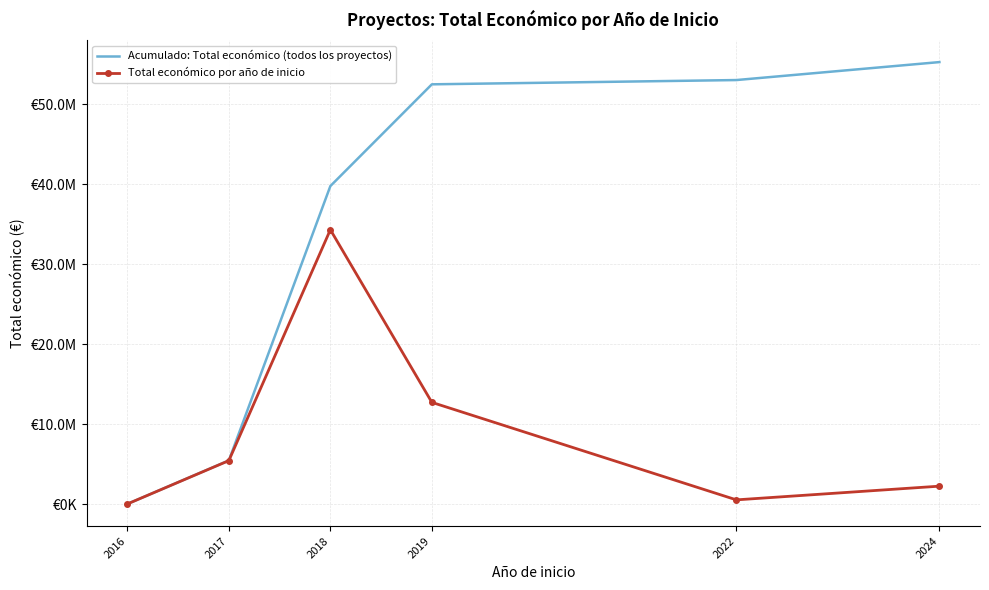

At which label is Total económico por año de inicio closest to 17162644?

2019